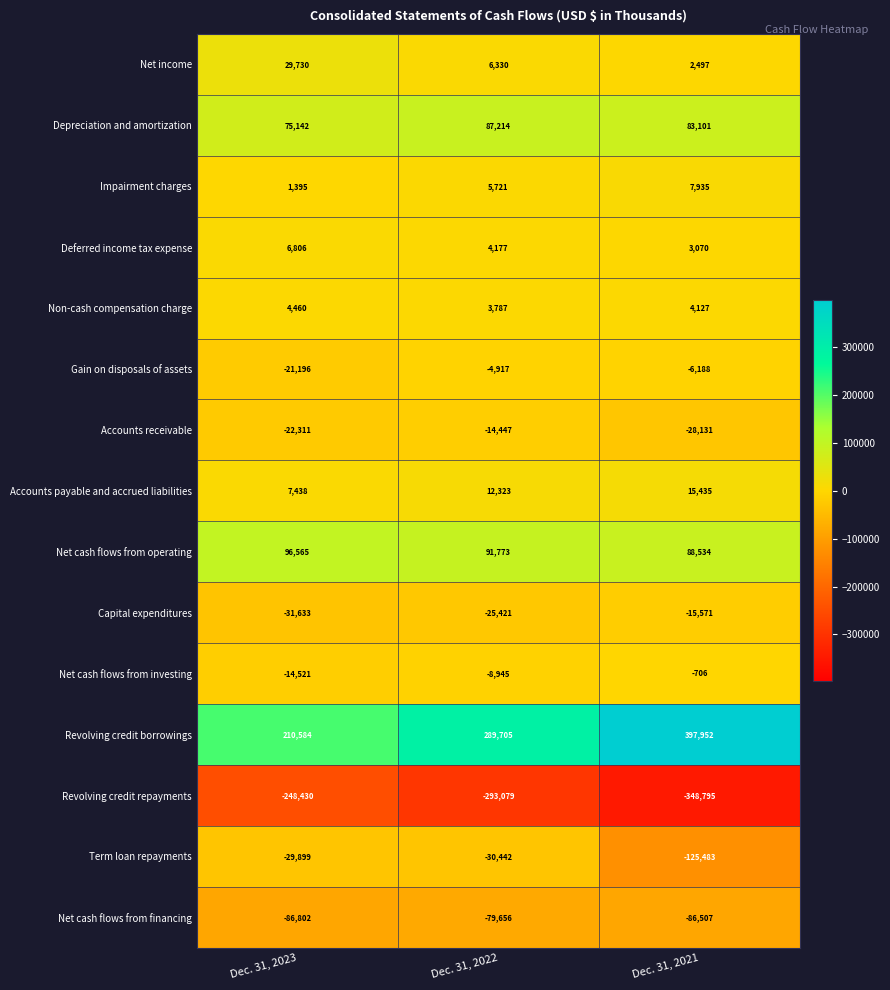

What is the difference between the Net cash flows from financing values at Dec. 31, 2022 and Dec. 31, 2021?

6851